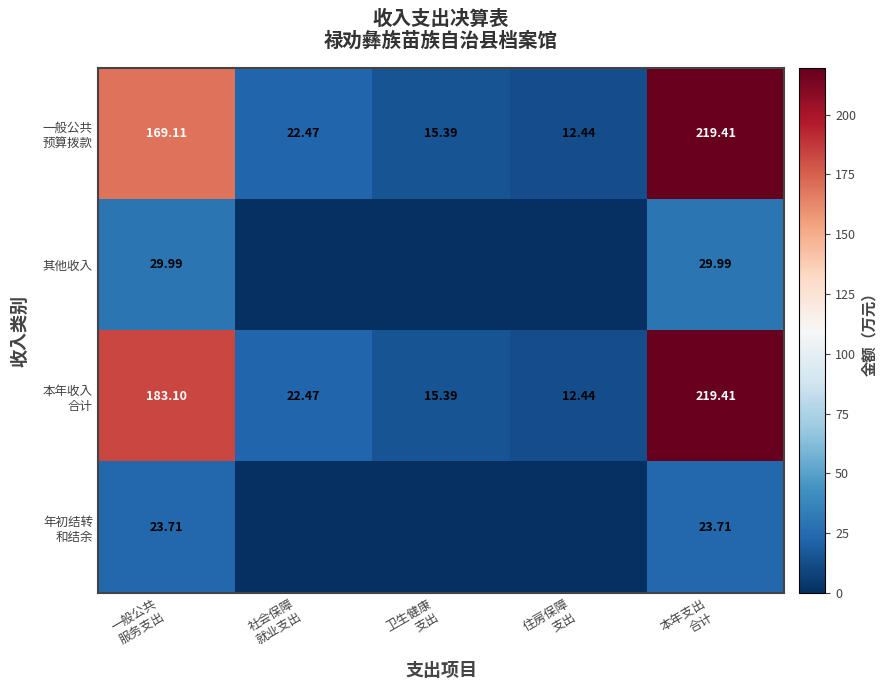

At 卫生健康 支出, list the series in order from smallest to largest.

其他收入, 年初结转 和结余, 一般公共 预算拨款, 本年收入 合计